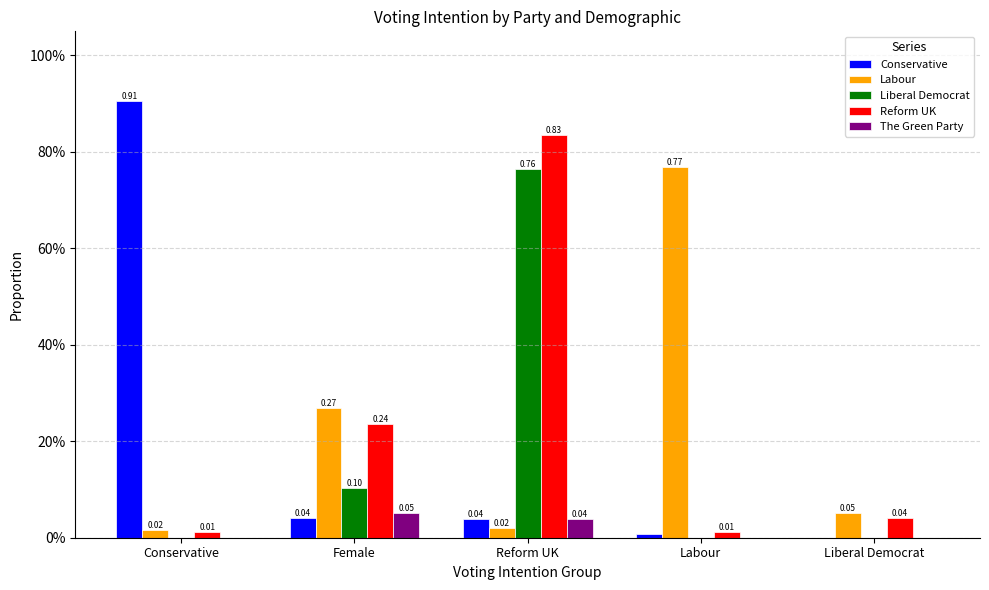

Does the chart contain stacked bars?

No